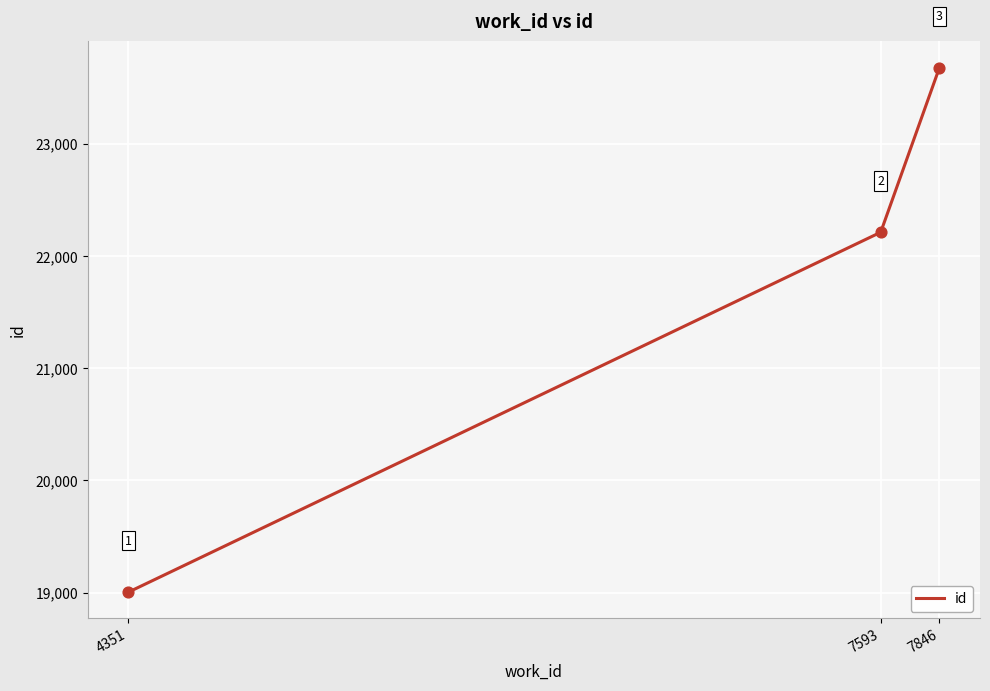

What is the change in value from 4351 to 7593?

+3210